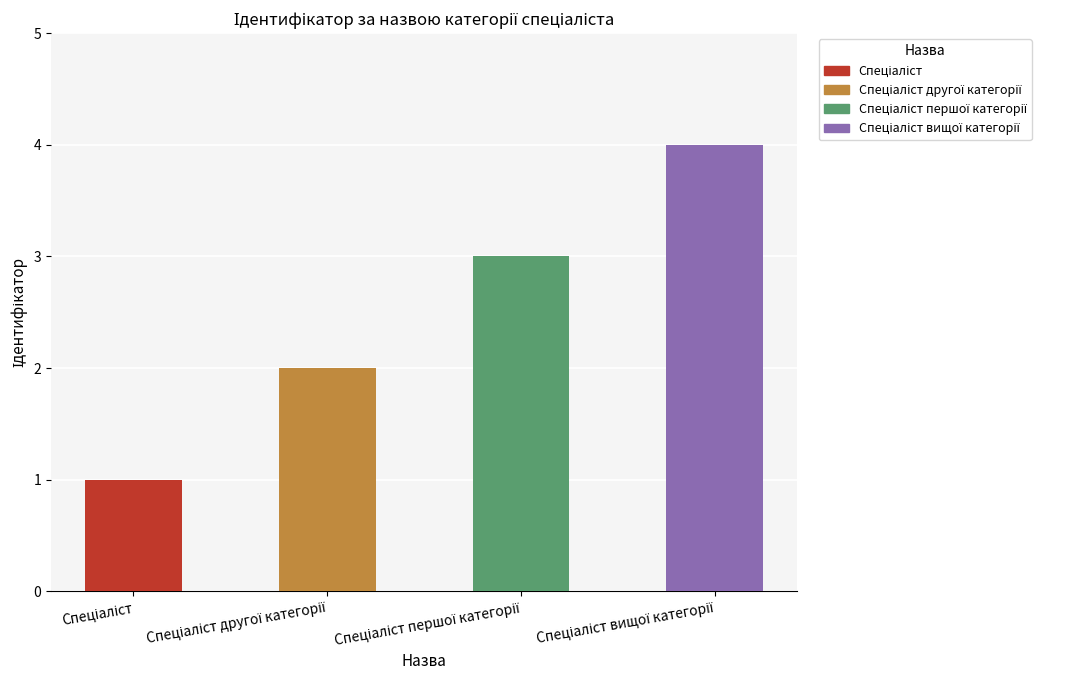

What is the sum of all values?

10